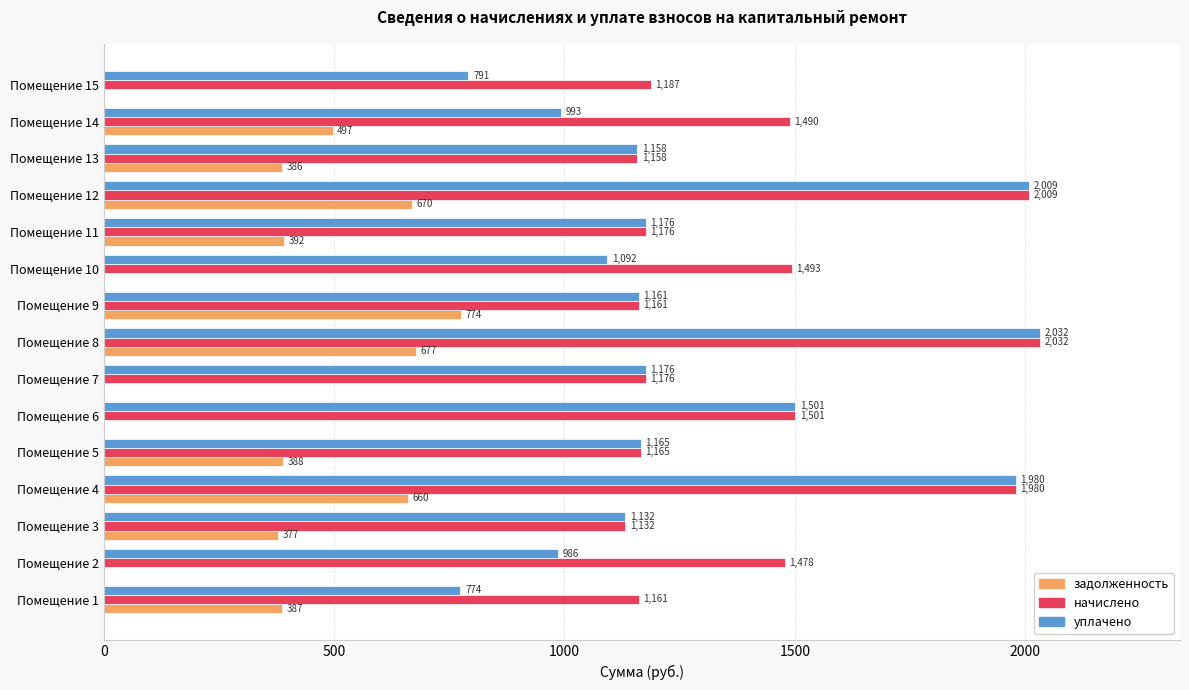

Which series has the largest range (max minus min)?

уплачено